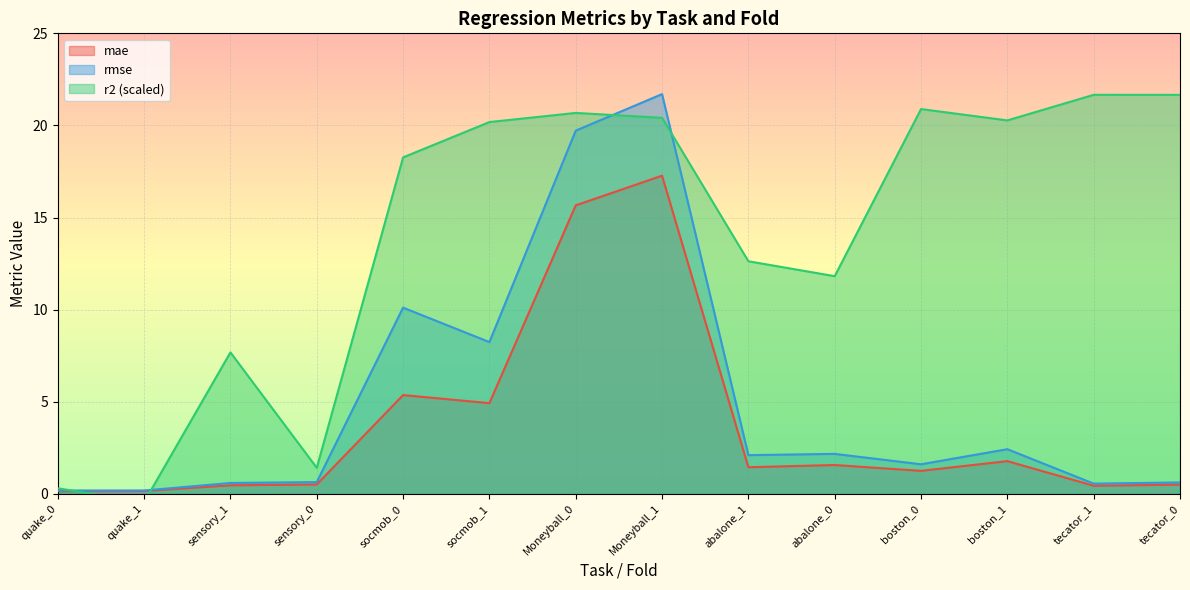

Reading left to right, what are all the values shown in this chart?

mae: 0.1	0.1	0.5	0.5	5.4	4.9	15.7	17.3	1.4	1.6	1.2	1.8	0.4	0.5
rmse: 0.2	0.2	0.6	0.6	10.1	8.2	19.7	21.7	2.1	2.2	1.6	2.4	0.6	0.6
r2: 0.3	-0.5	7.7	1.4	18.3	20.2	20.7	20.4	12.6	11.8	20.9	20.3	21.7	21.7